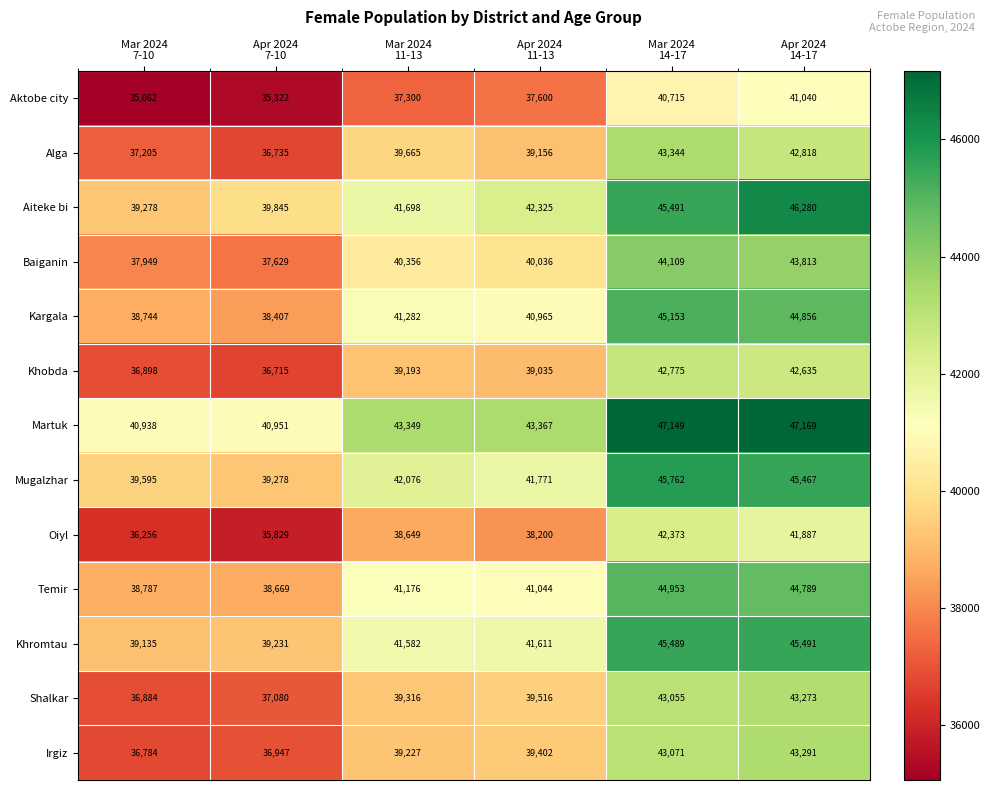

What is the difference between the highest and lowest values at Mar 2024
14-17?

6434